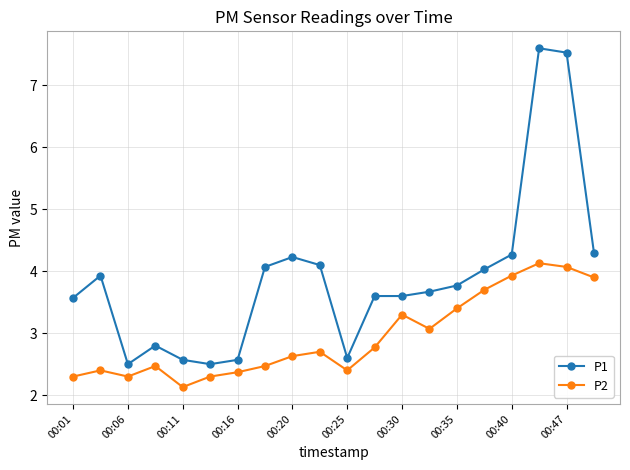

True or false: P1 has more than 2 points higher than both neighbors.

True